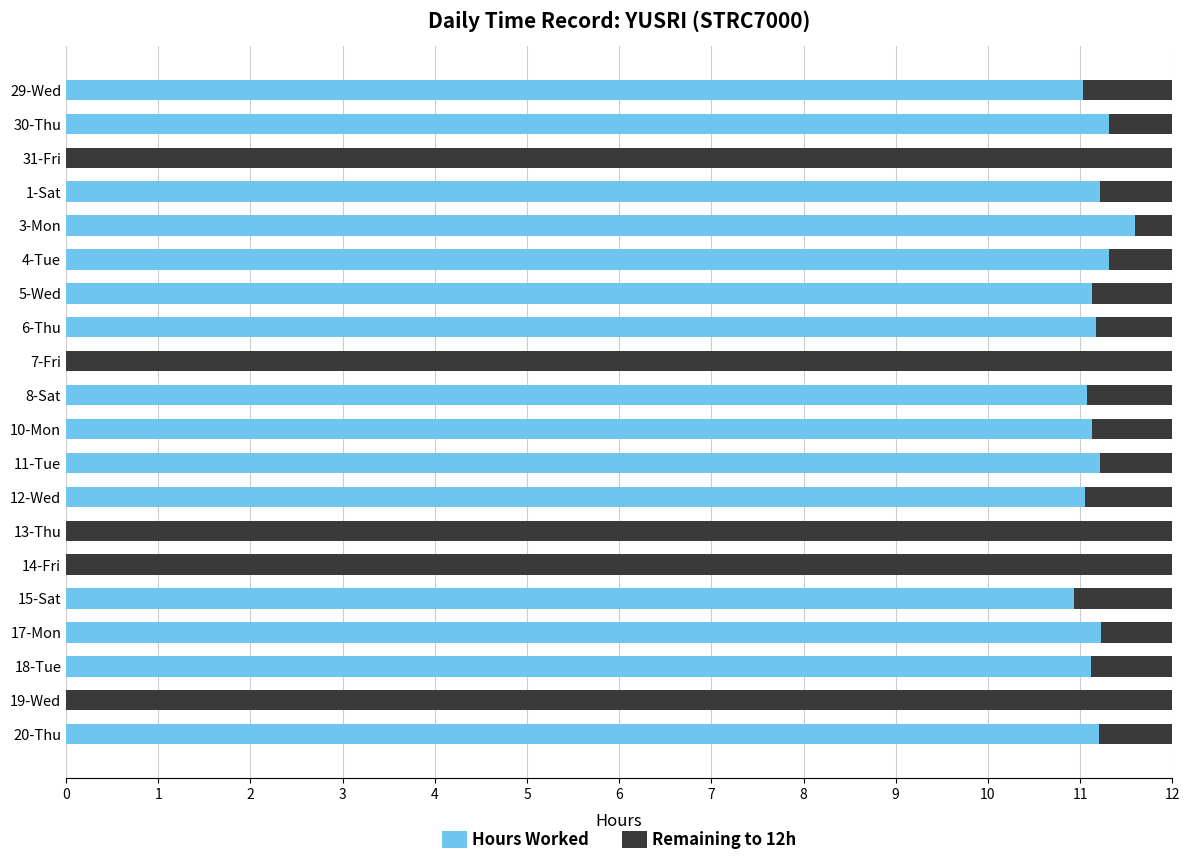

What is the sum of the Hours Worked values at 18-Tue and 19-Wed?

11.1